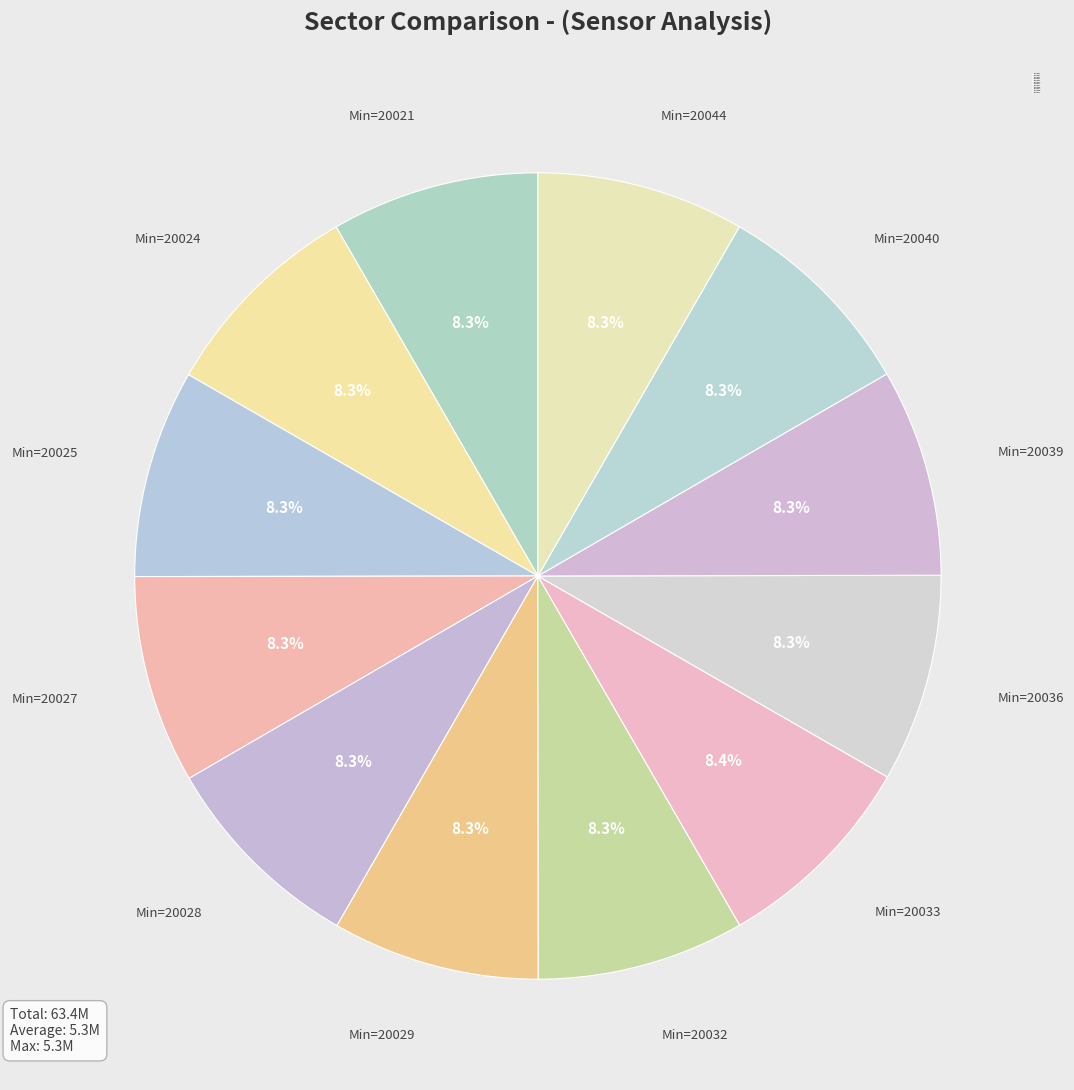

How many segments does this pie chart have?

12